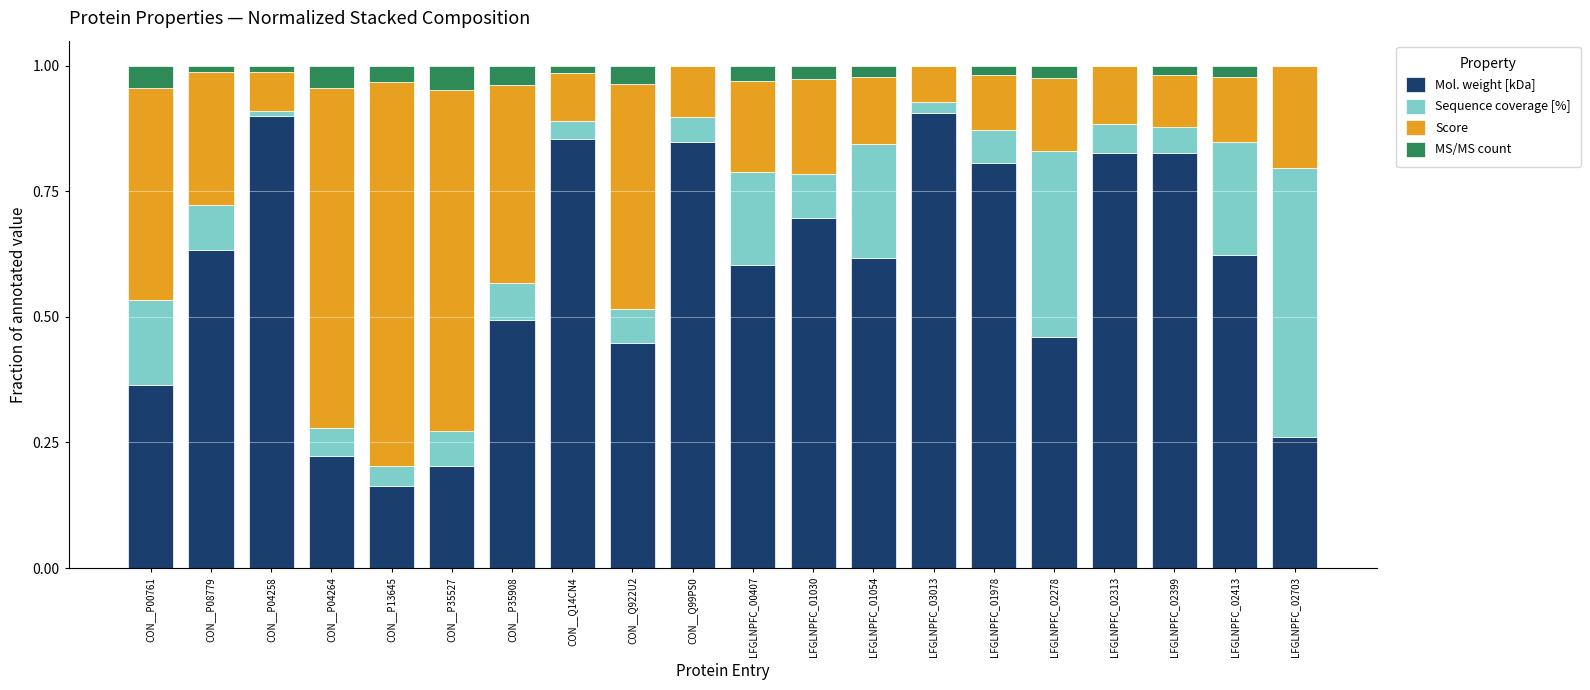

What is the total value across all series at LFGLNPFC_03013?

1.0